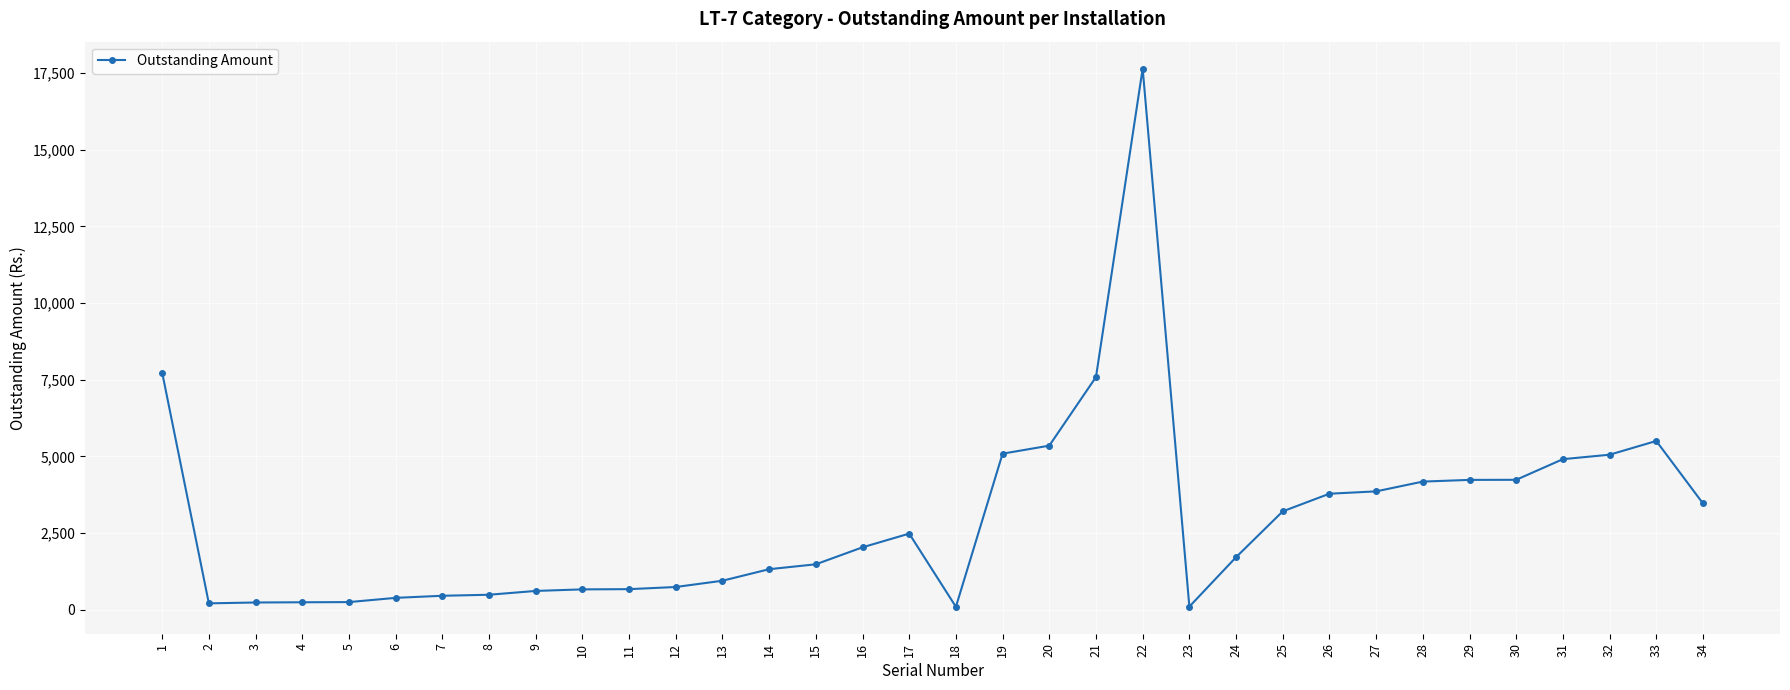

What is the sum of all values?

100851.6